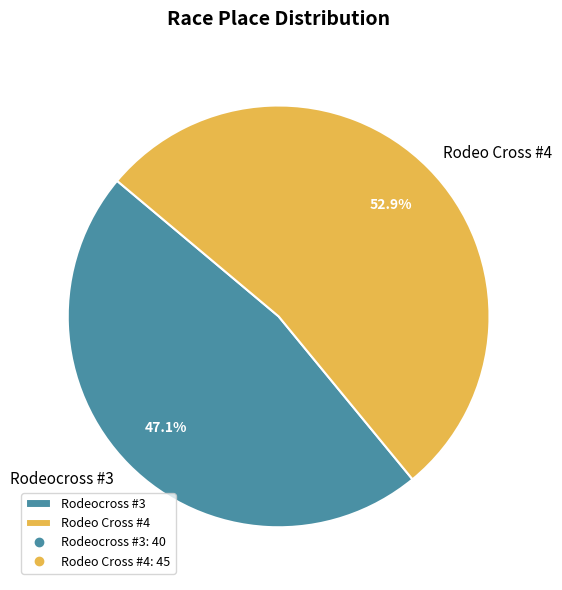

Which category accounts for the majority?

Rodeo Cross #4